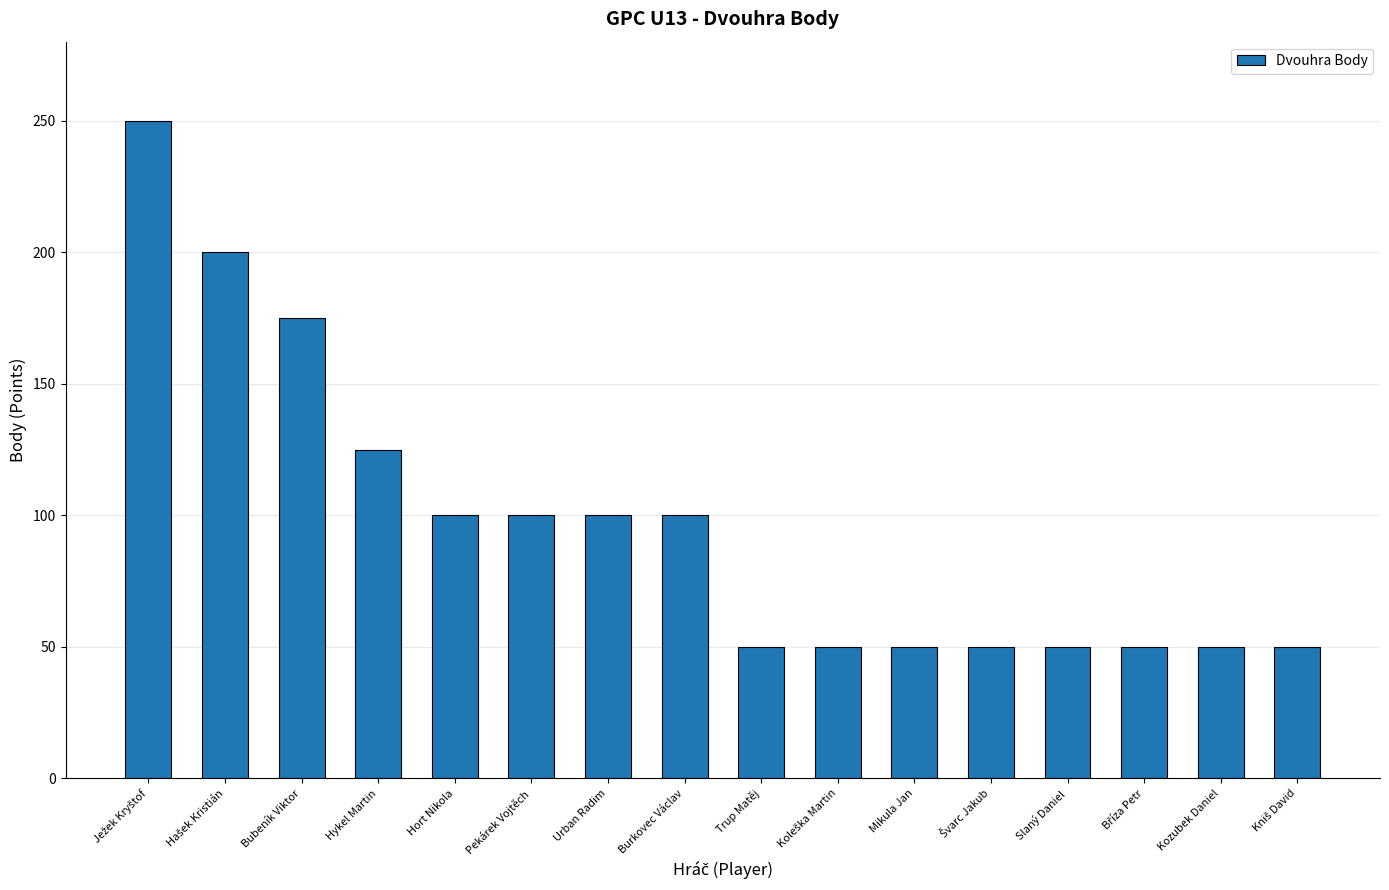

What is the smallest value displayed?

50